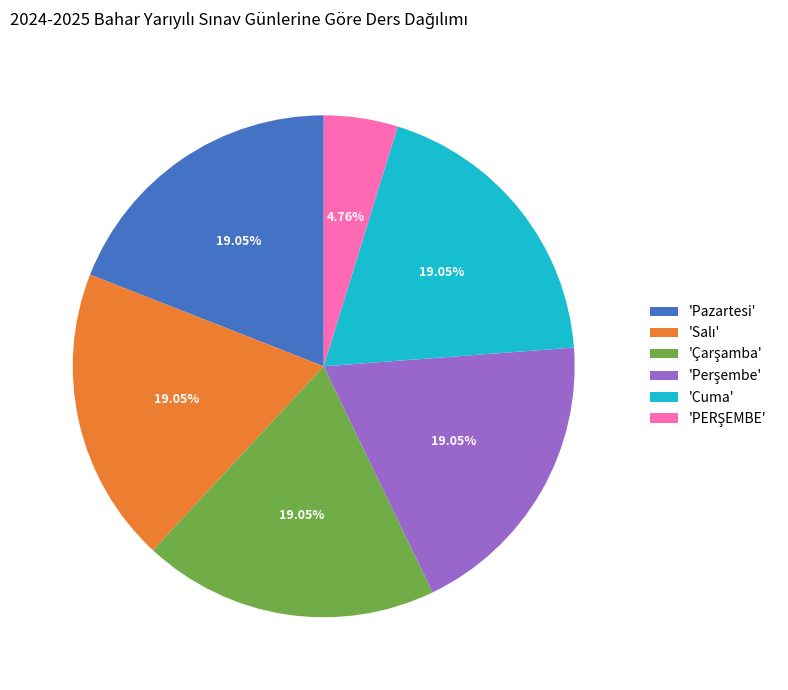

How many segments does this pie chart have?

6